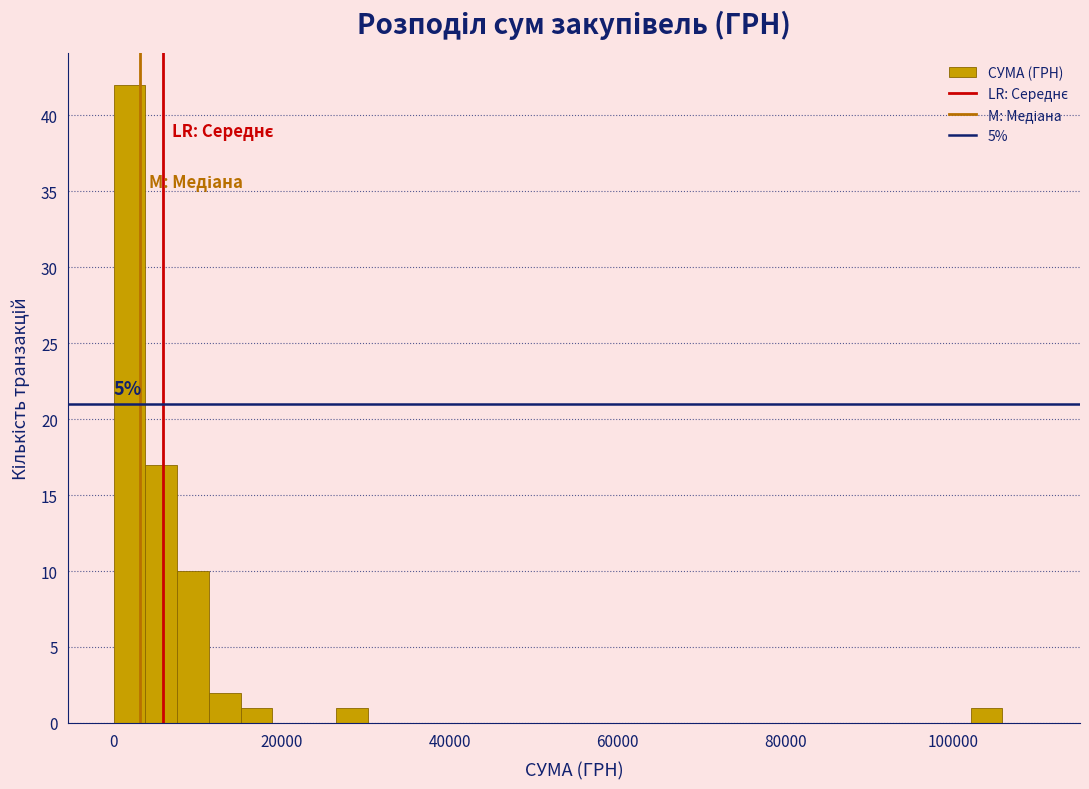

Around what value on the x-axis is the tallest bar? Give the approximate position of its centre, as read against the axis.

2000